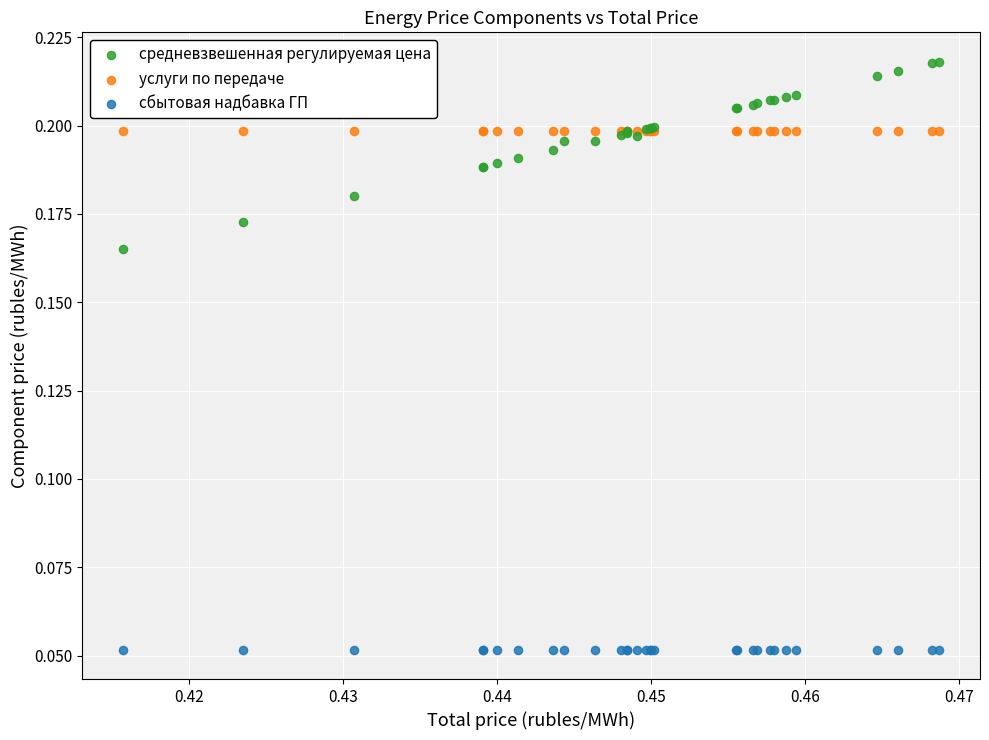

Which series reaches the maximum Y coordinate?

средневзвешенная регулируемая цена